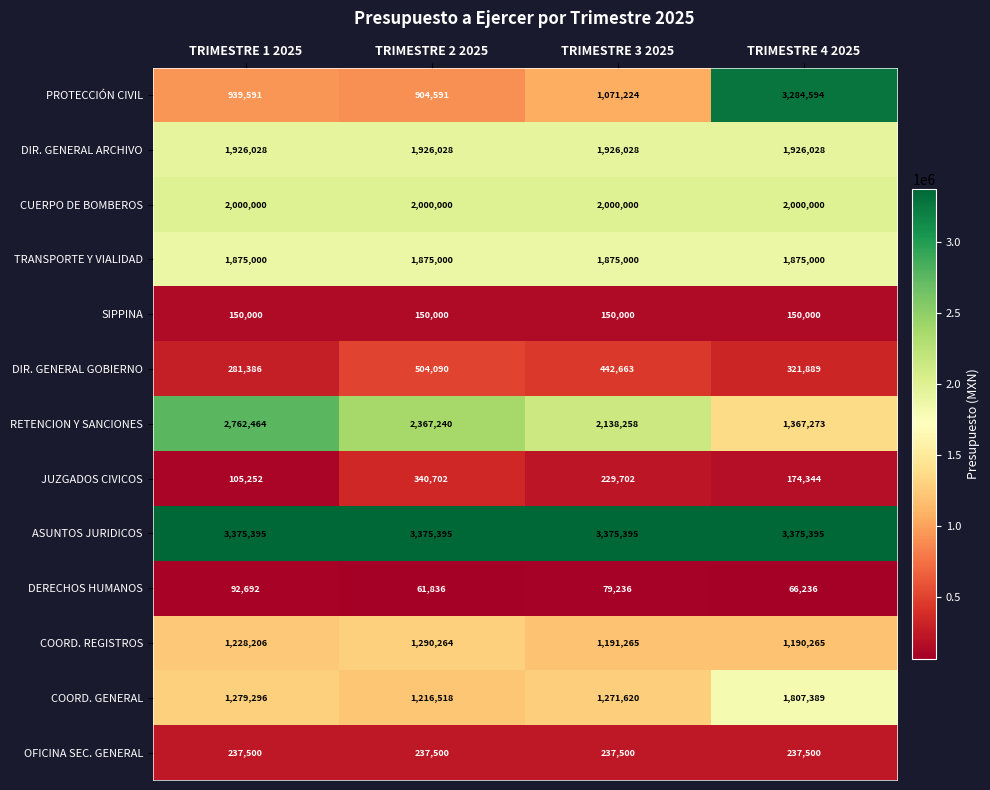

Is the value of CUERPO DE BOMBEROS at TRIMESTRE 4 2025 greater than the value of DIR. GENERAL ARCHIVO at TRIMESTRE 3 2025?

Yes